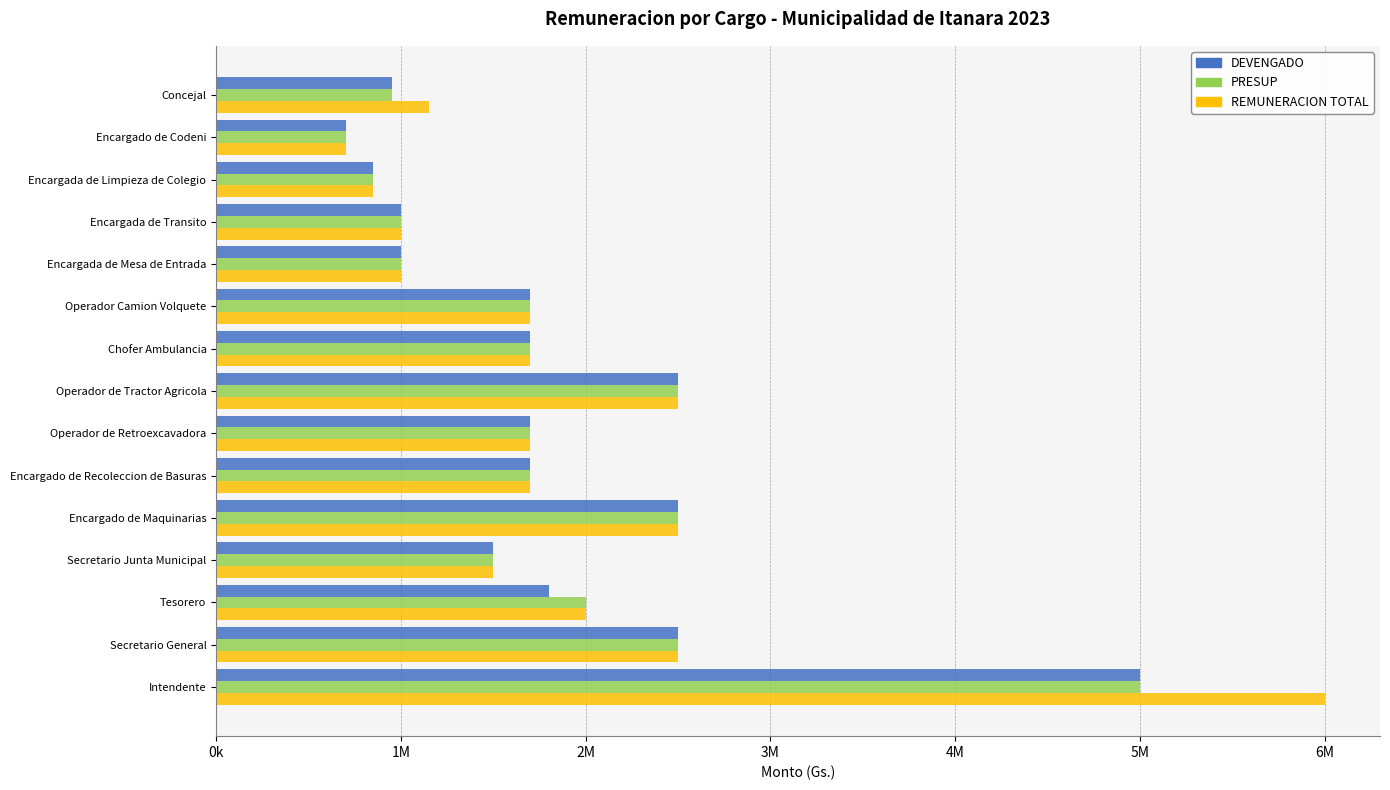

What are all the series names shown in the legend?

DEVENGADO, PRESUP, REMUNERACION TOTAL